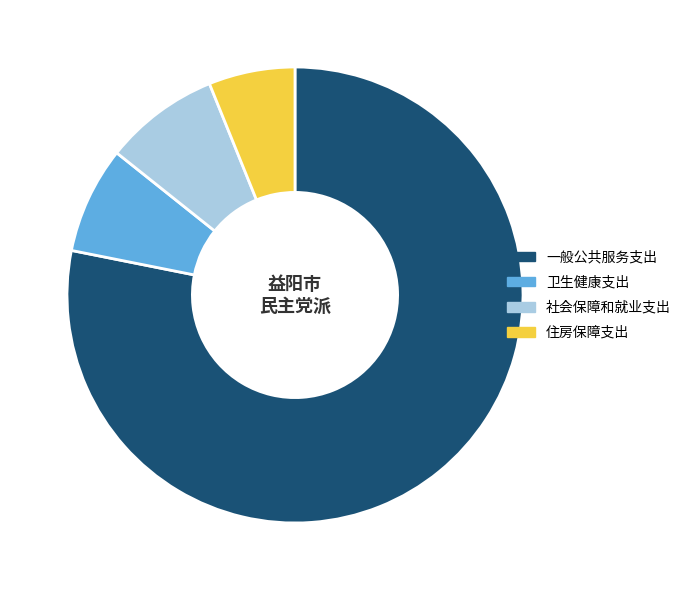

Which has a higher value, 一般公共服务支出 or 卫生健康支出?

一般公共服务支出